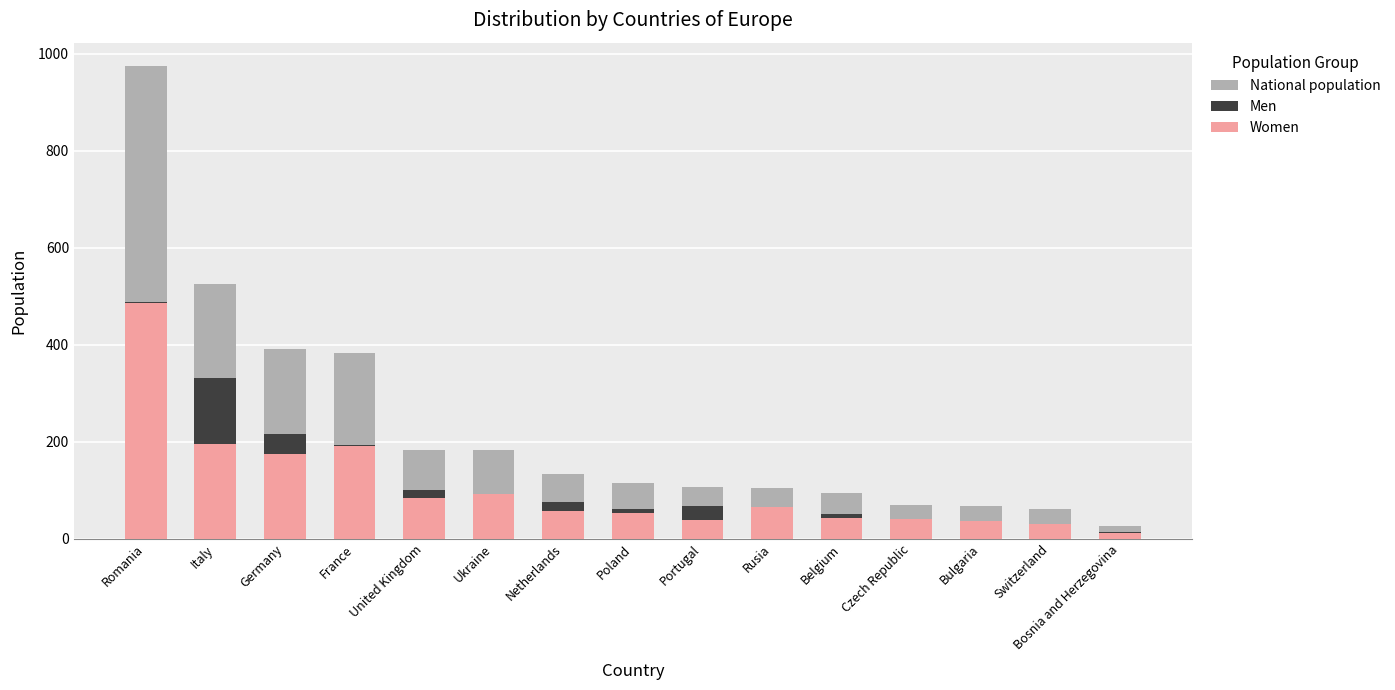

Which series changed the most between Belgium and Switzerland?

National population